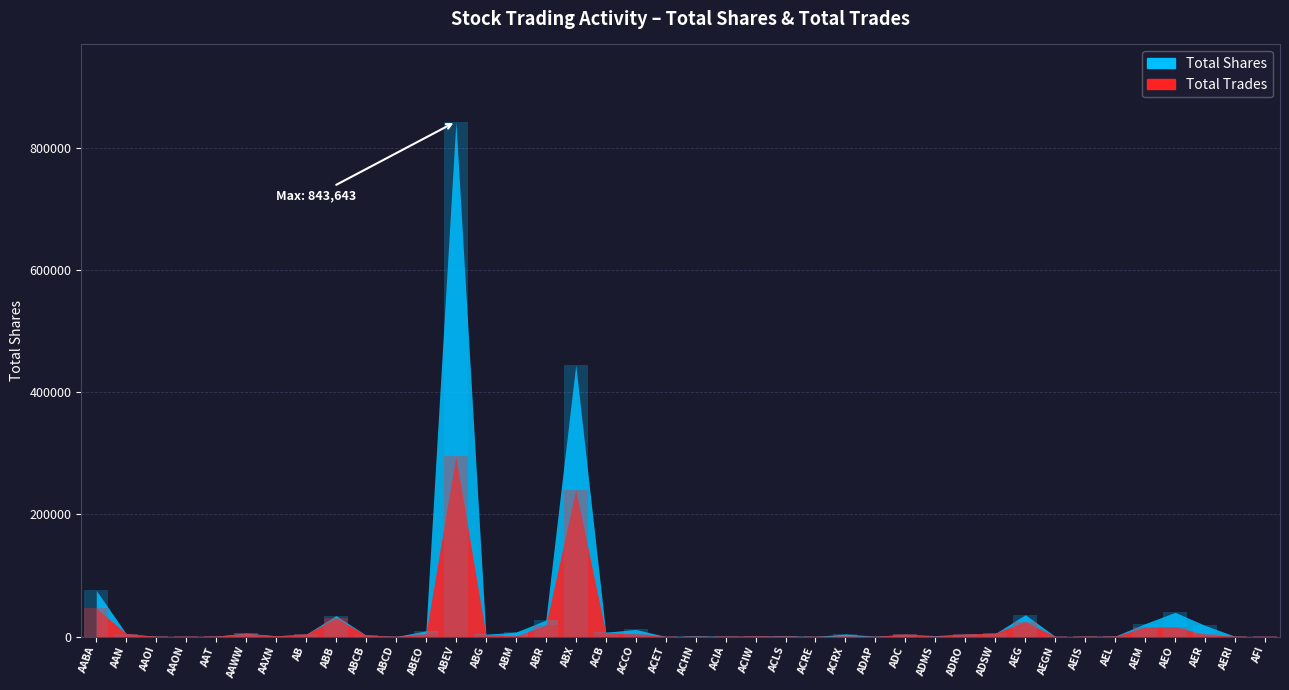

At which category is the sum across all series the highest?

ABEV